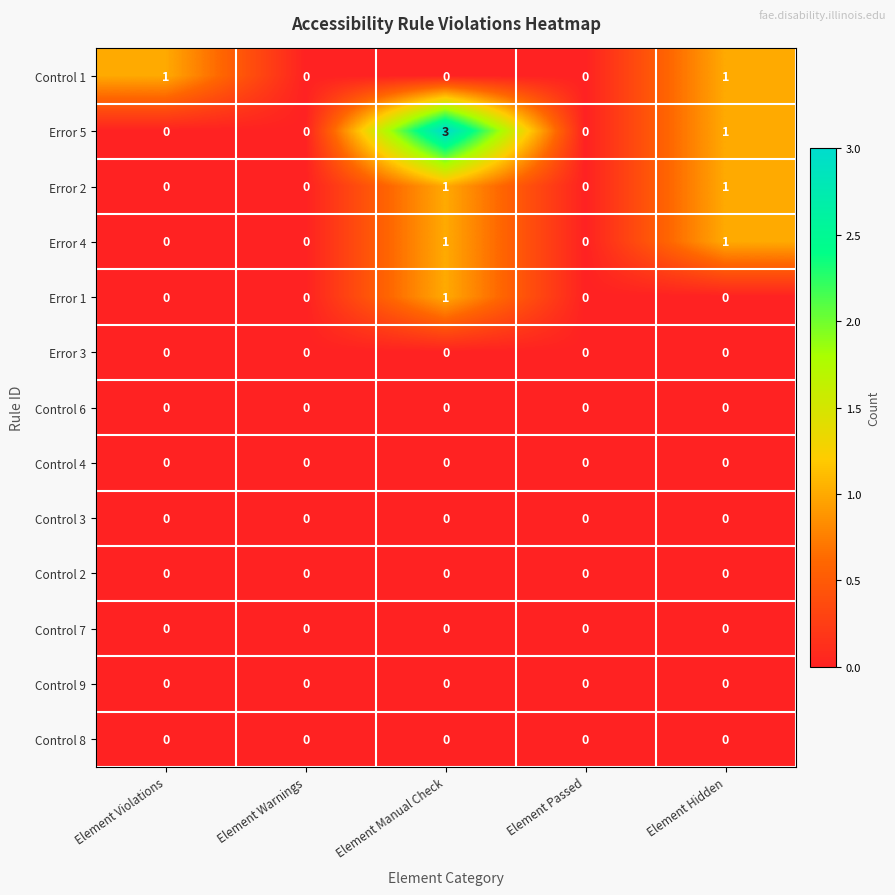

The Error 1 series shows 0 at Element Violations. True or false?

True